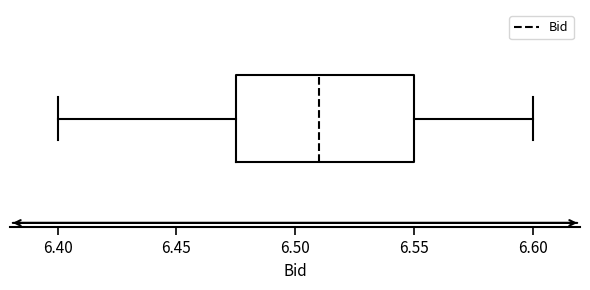

Where does the left whisker of the box end on the x-axis? The values are not printed on the chart, so give them approximately, as read against the axis.

6.400